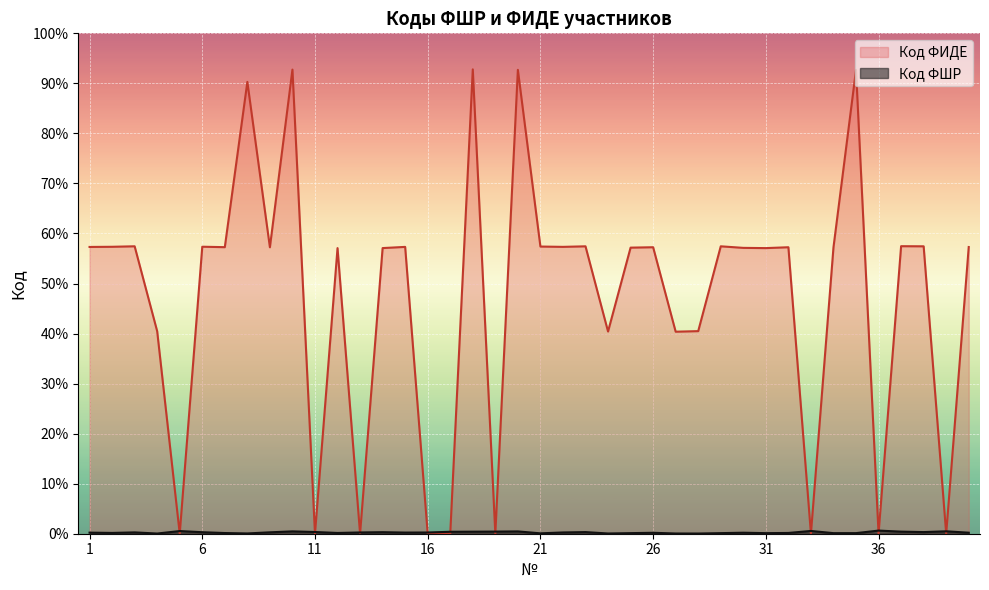

Rank the series at 6 from highest to lowest value.

Код ФИДЕ, Код ФШР